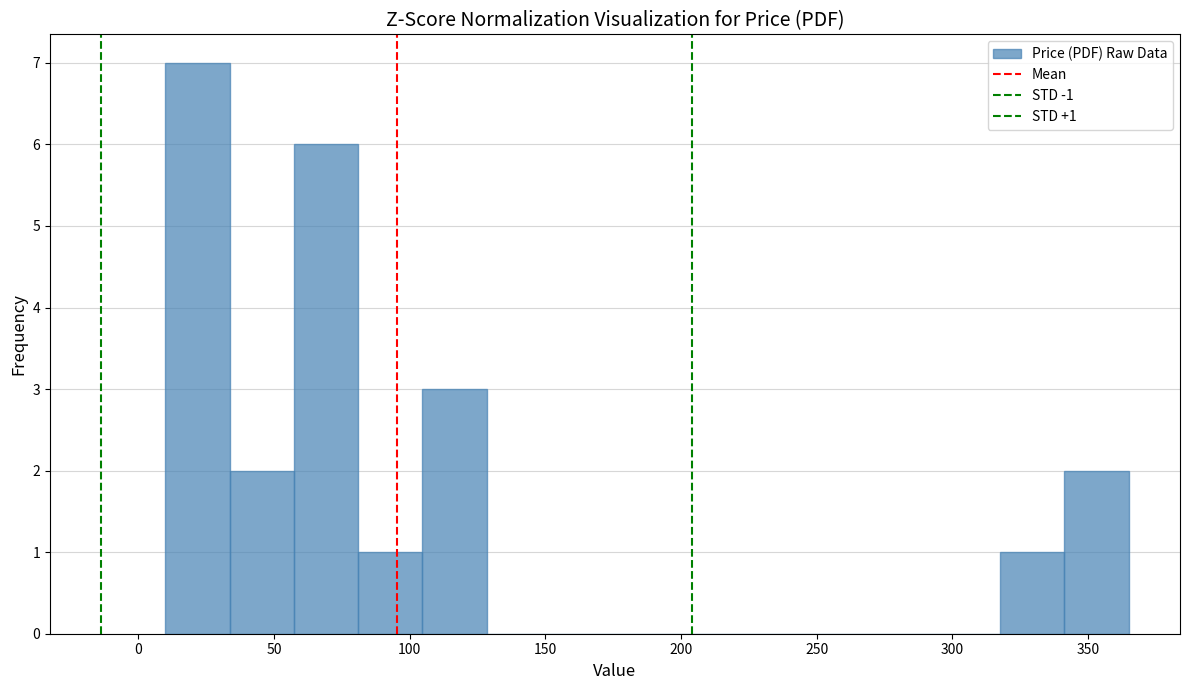

Over which range of the x-axis is the bar tallest?

10 to 35